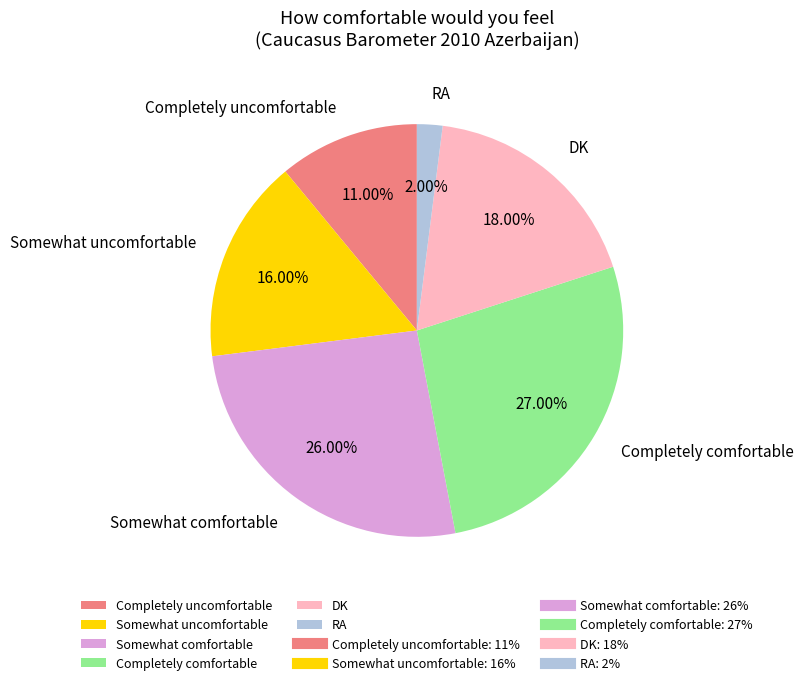

Is the sum of DK and Completely comfortable greater than half?

No